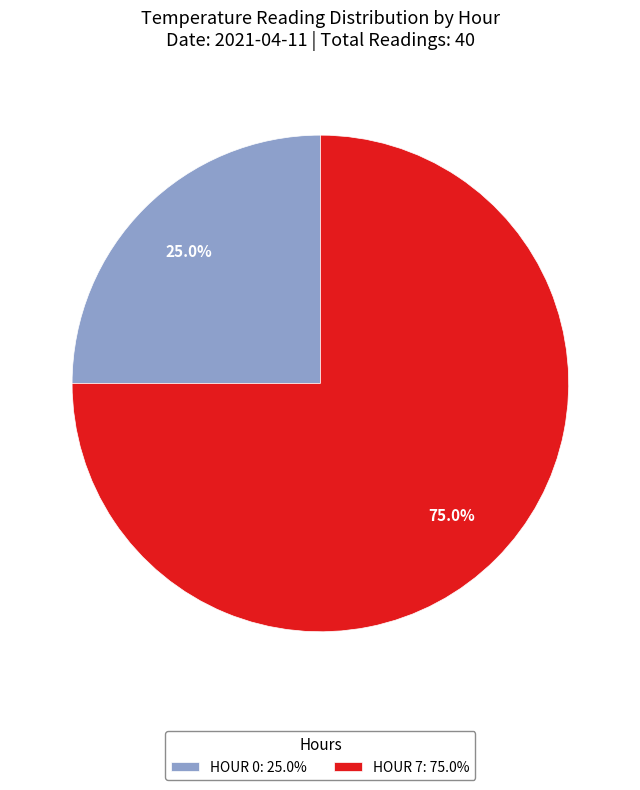

How much of the chart is everything except HOUR 0: 25.0%?

75.0%